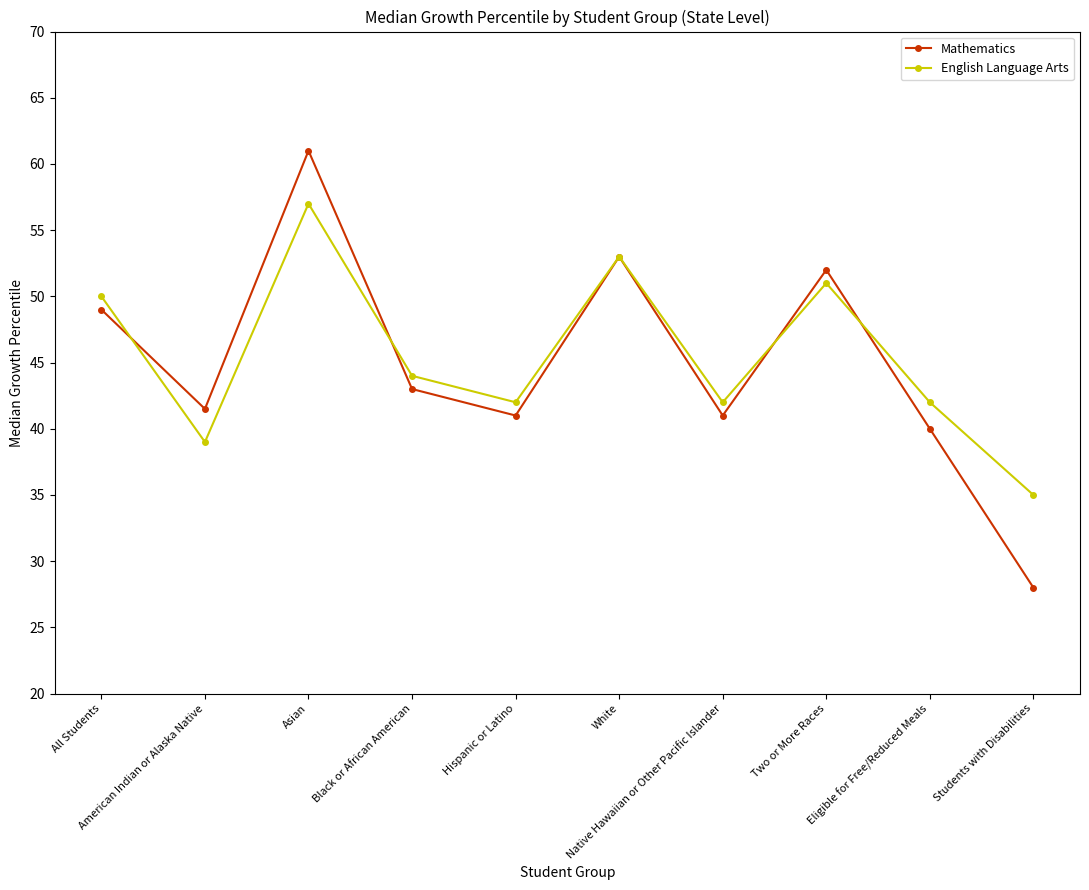

Is this an area chart (filled region under the line)?

No